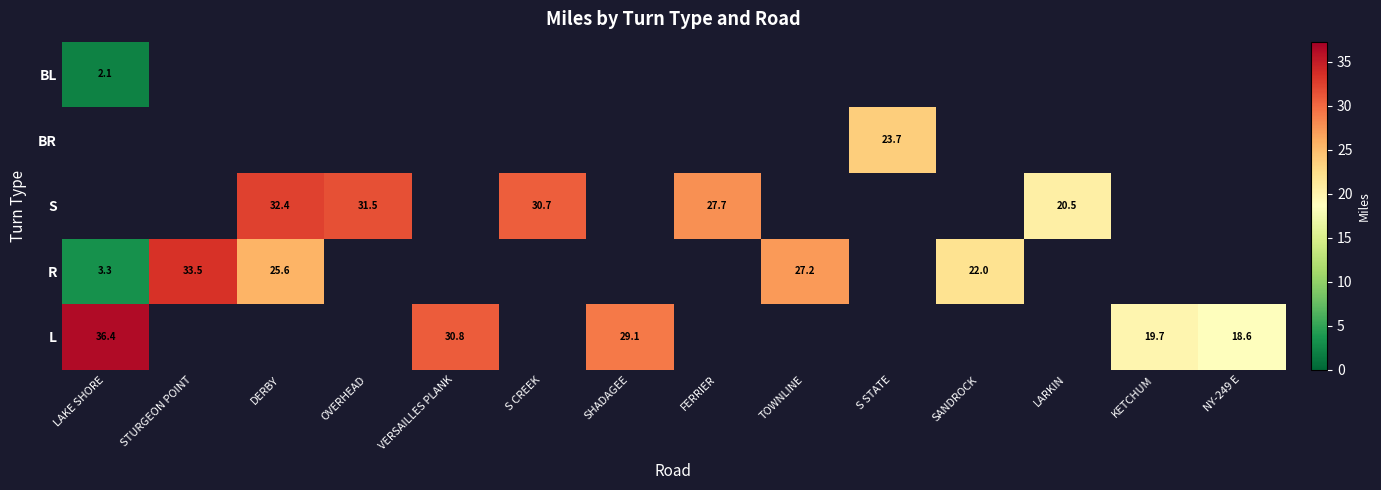

What is the minimum value shown in the chart?

2.1